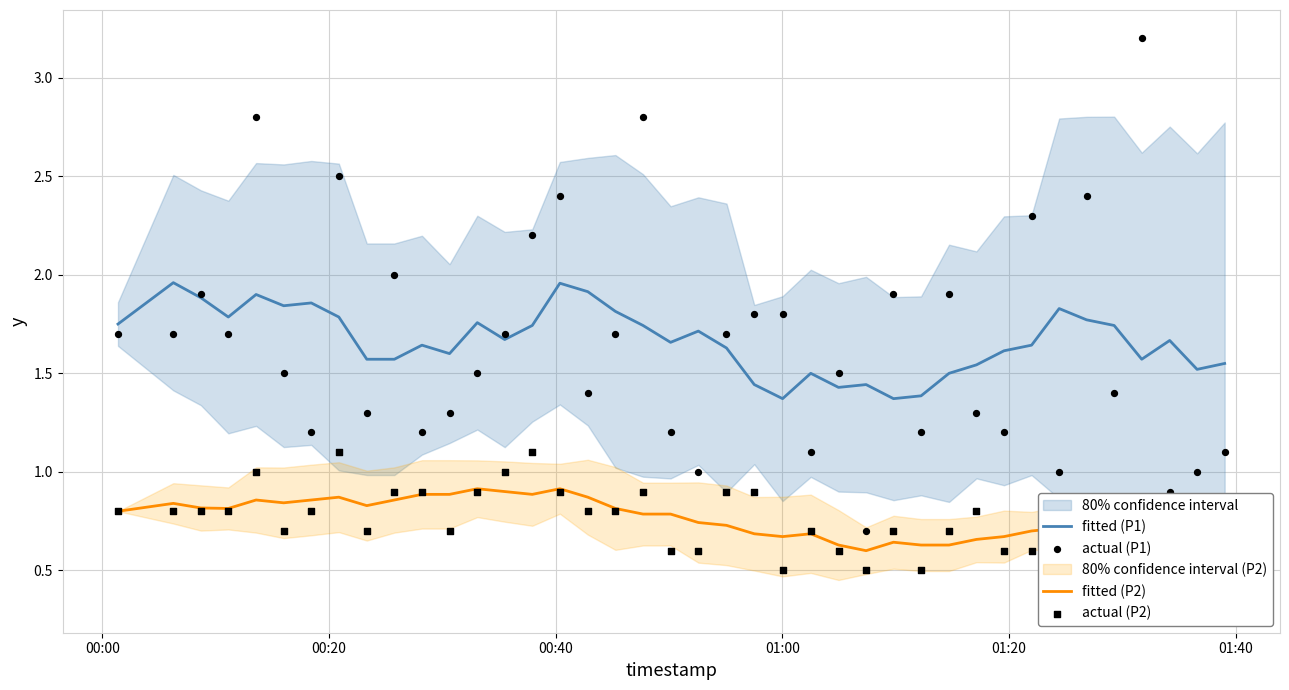

True or false: fitted (P1) and fitted (P2) cross at least once.

False